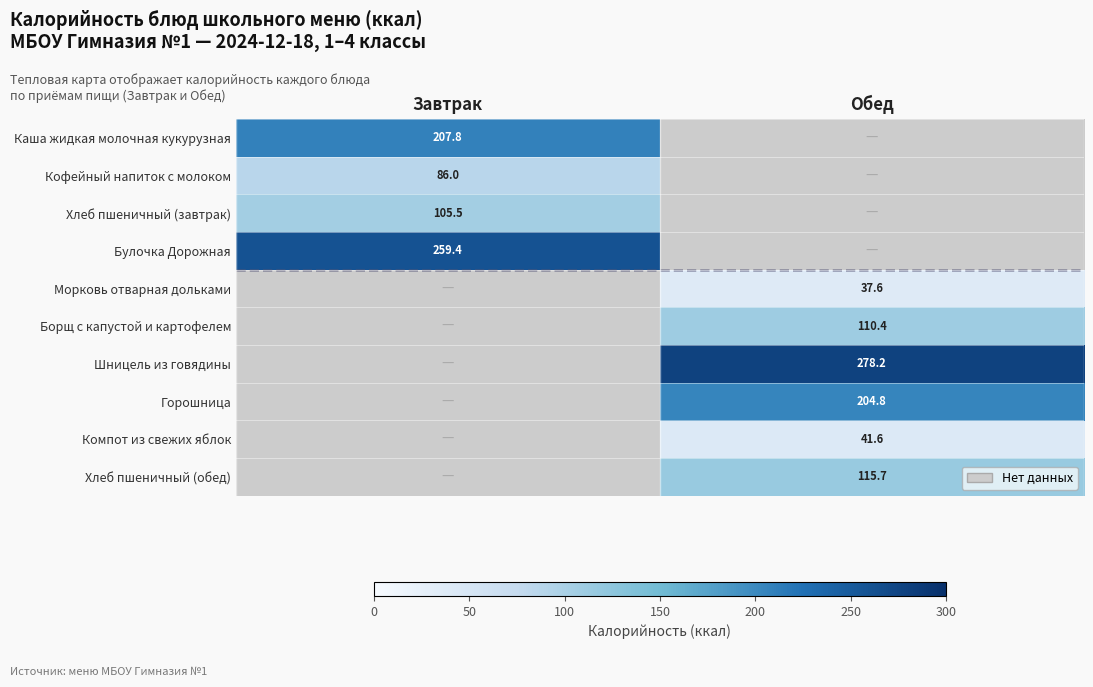

The value of Каша жидкая молочная кукурузная at Завтрак is 207.8. True or false?

True